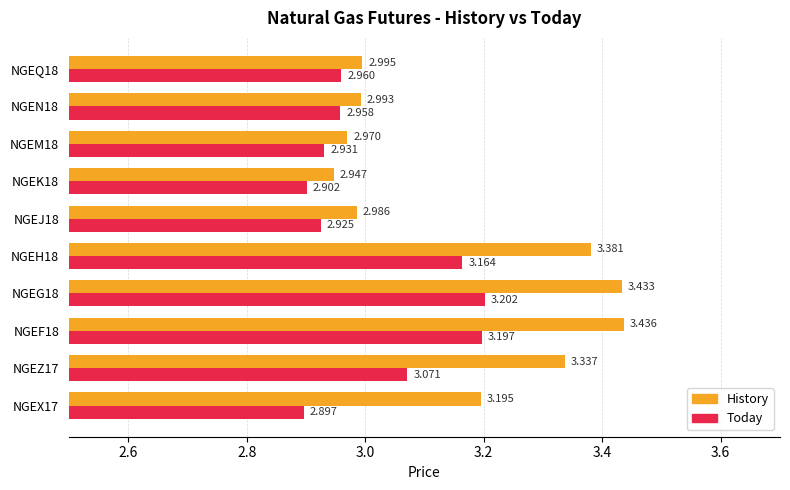

What is the difference between the second highest and second lowest values in the Today series?

0.3